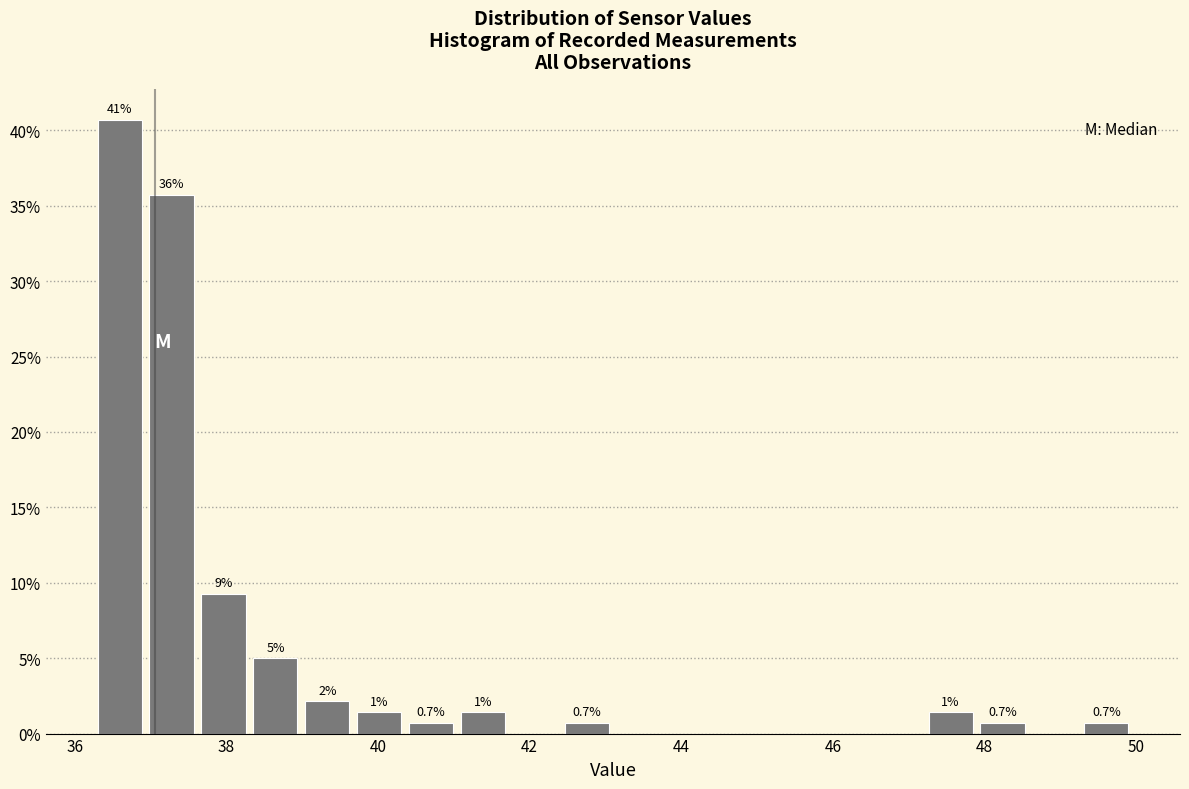

Around what value on the x-axis is the tallest bar? Give the approximate position of its centre, as read against the axis.

36.6